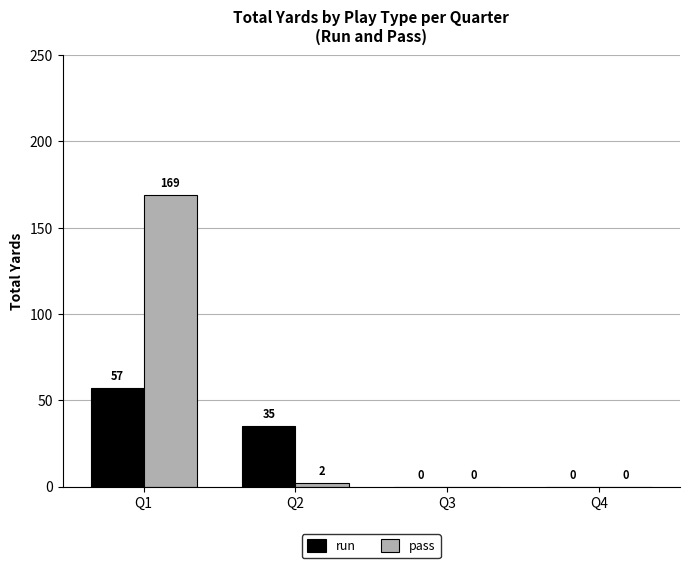

What is the average value of the pass series?

43